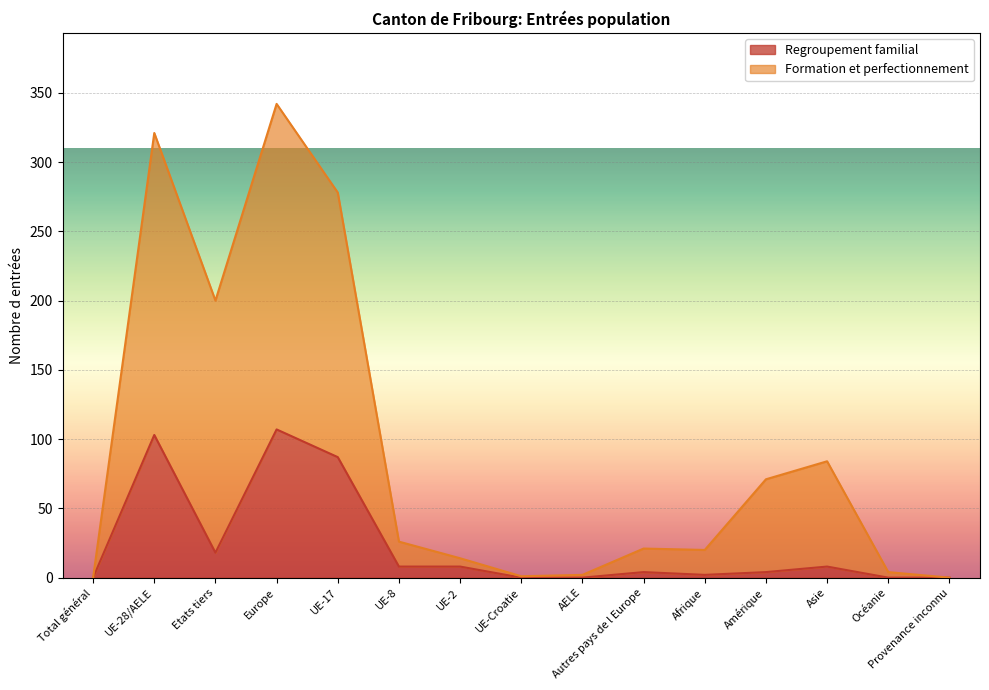

How many lines are shown in the chart?

2